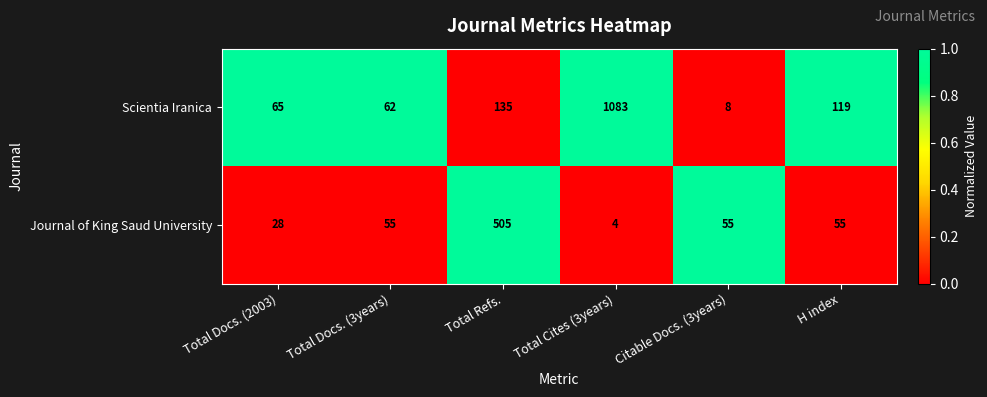

Which series has the largest total across all categories?

Scientia Iranica